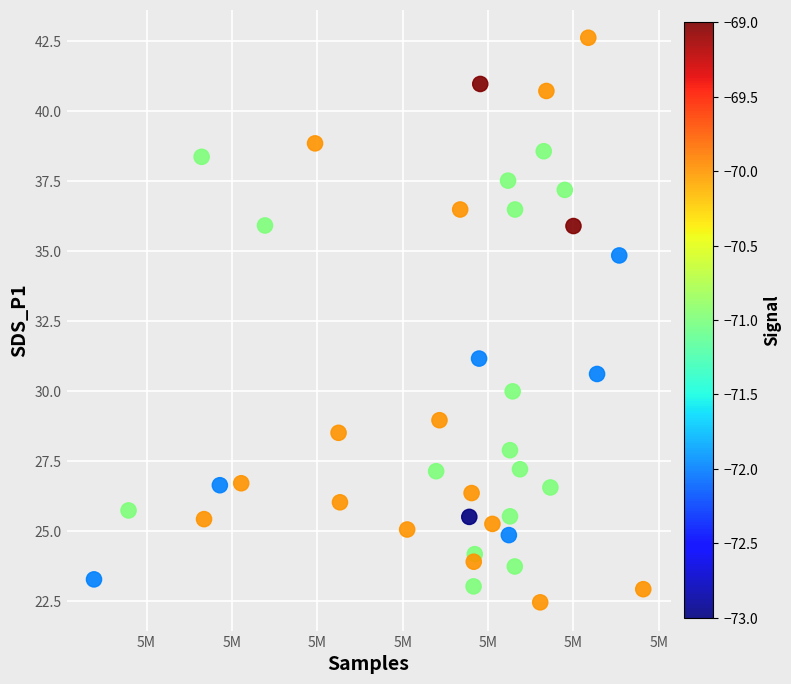

What is the range of X values (max minus min)?

32173.0